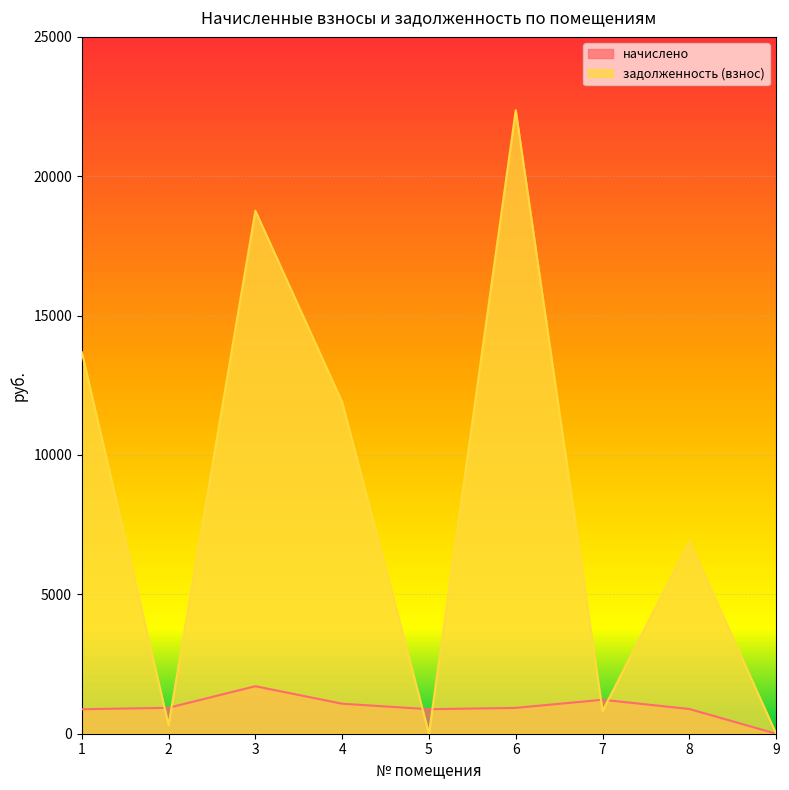

Which has a higher value, 8 or 3?

3